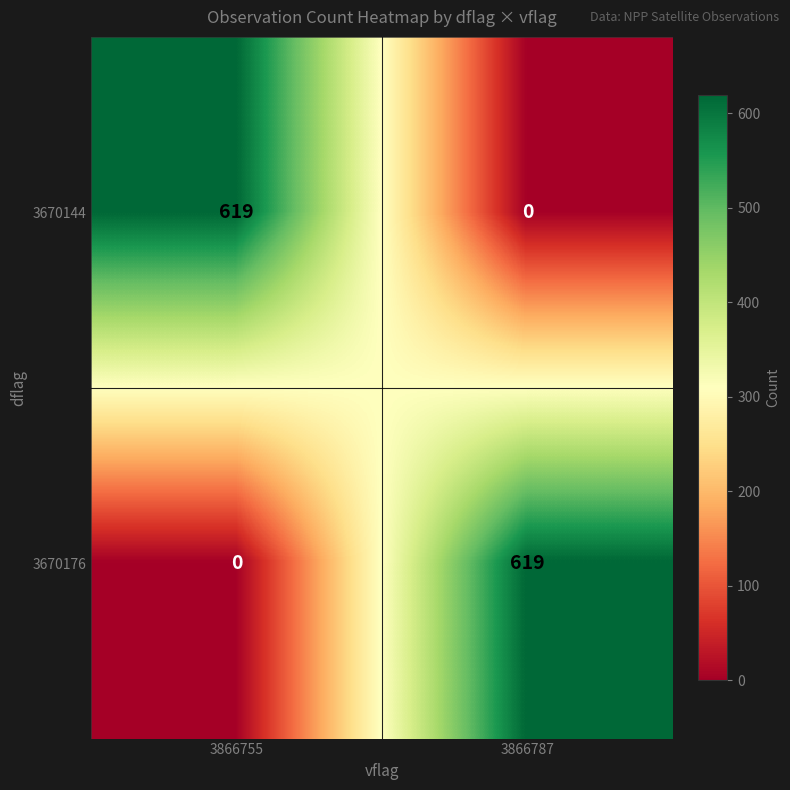

At which label does 3670176 reach its minimum?

3866755